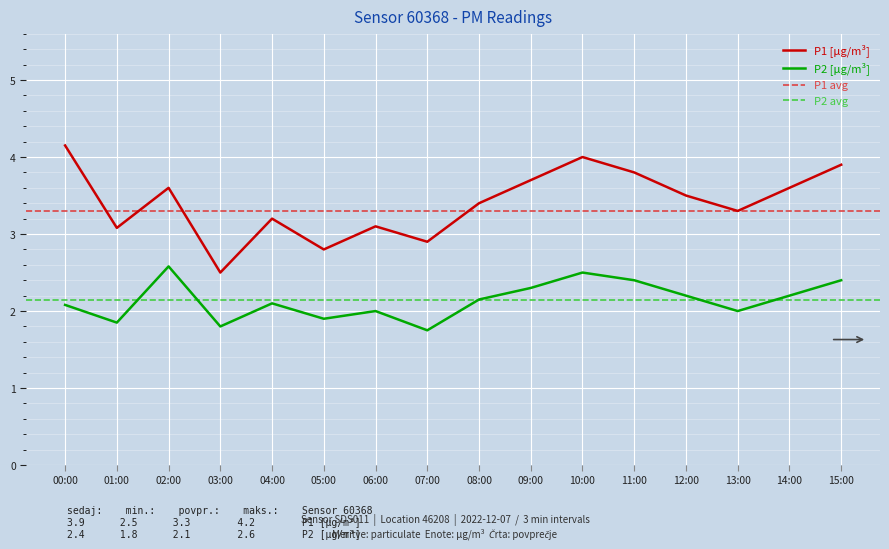

What is the difference between the maximum and minimum values in the P2 series?

0.8